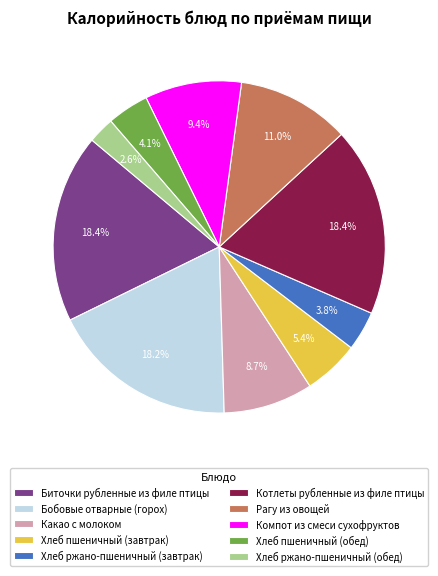

To the nearest percent, what percentage of the pie is Хлеб ржано-пшеничный (обед)?

3%